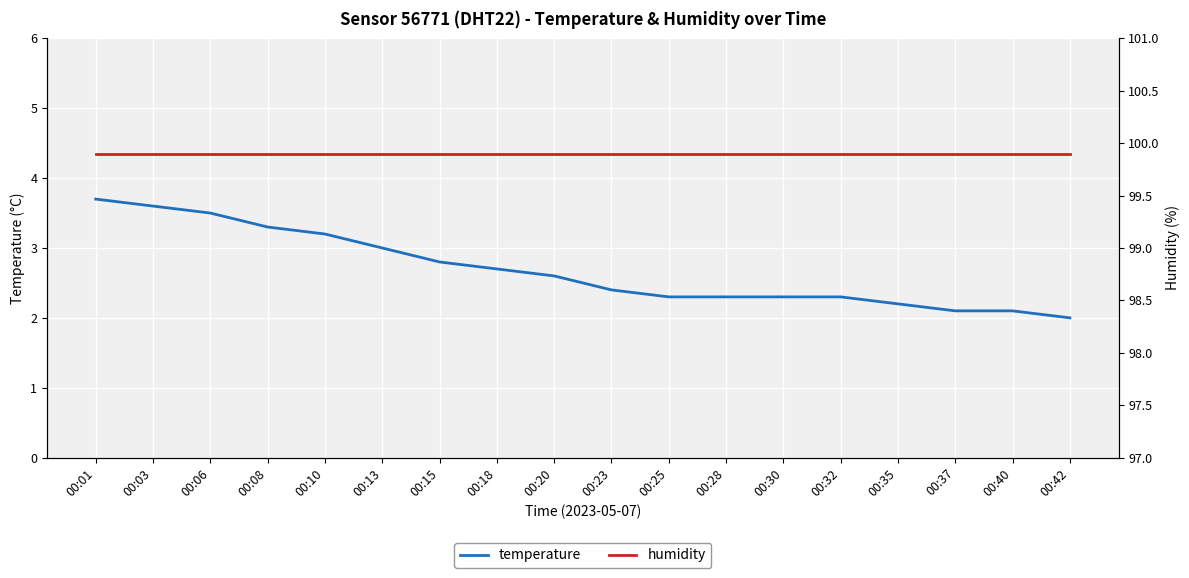

Is the value of humidity at 00:18 greater than the value of temperature at 00:15?

Yes